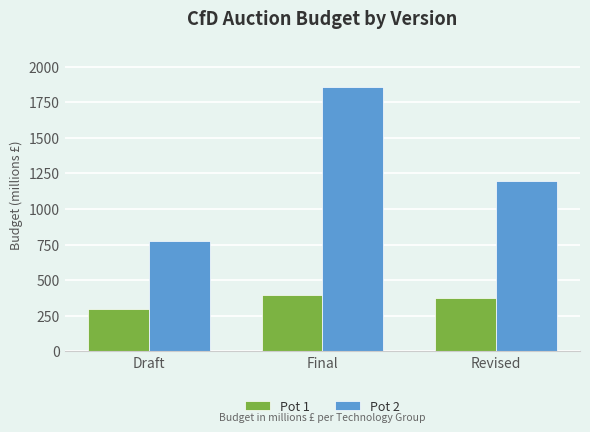

Rank the series by their maximum value, from lowest to highest.

Pot 1, Pot 2